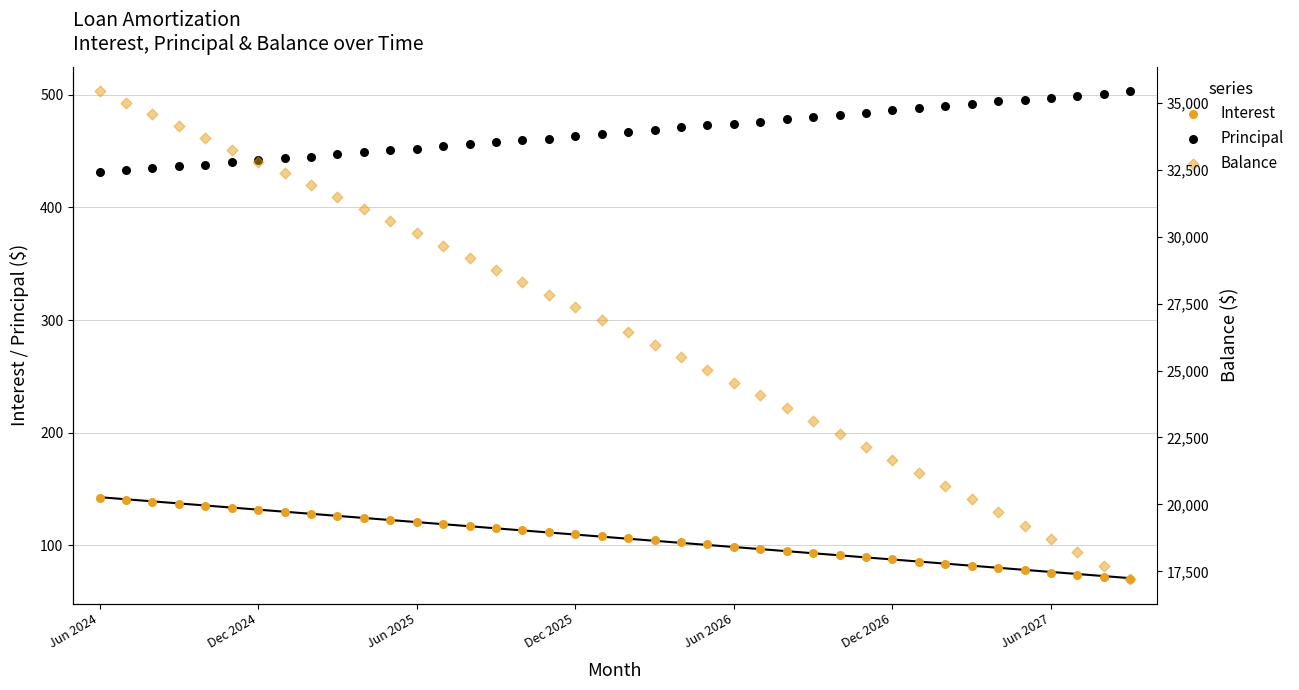

At which category is the sum across all series the highest?

Jun 2024